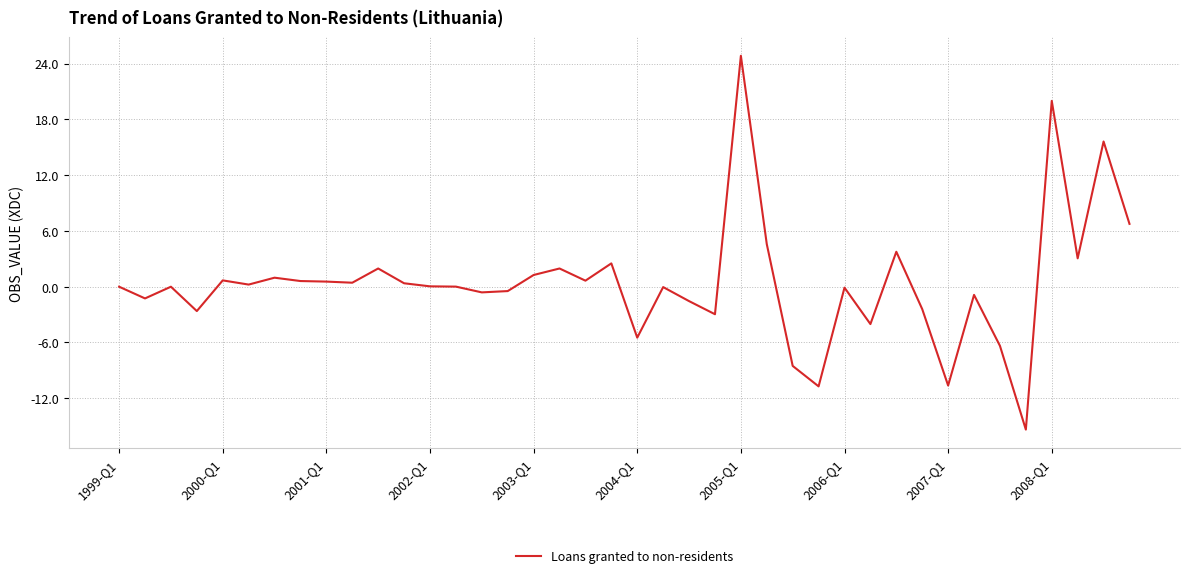

What is the maximum value shown in the chart?

24.8